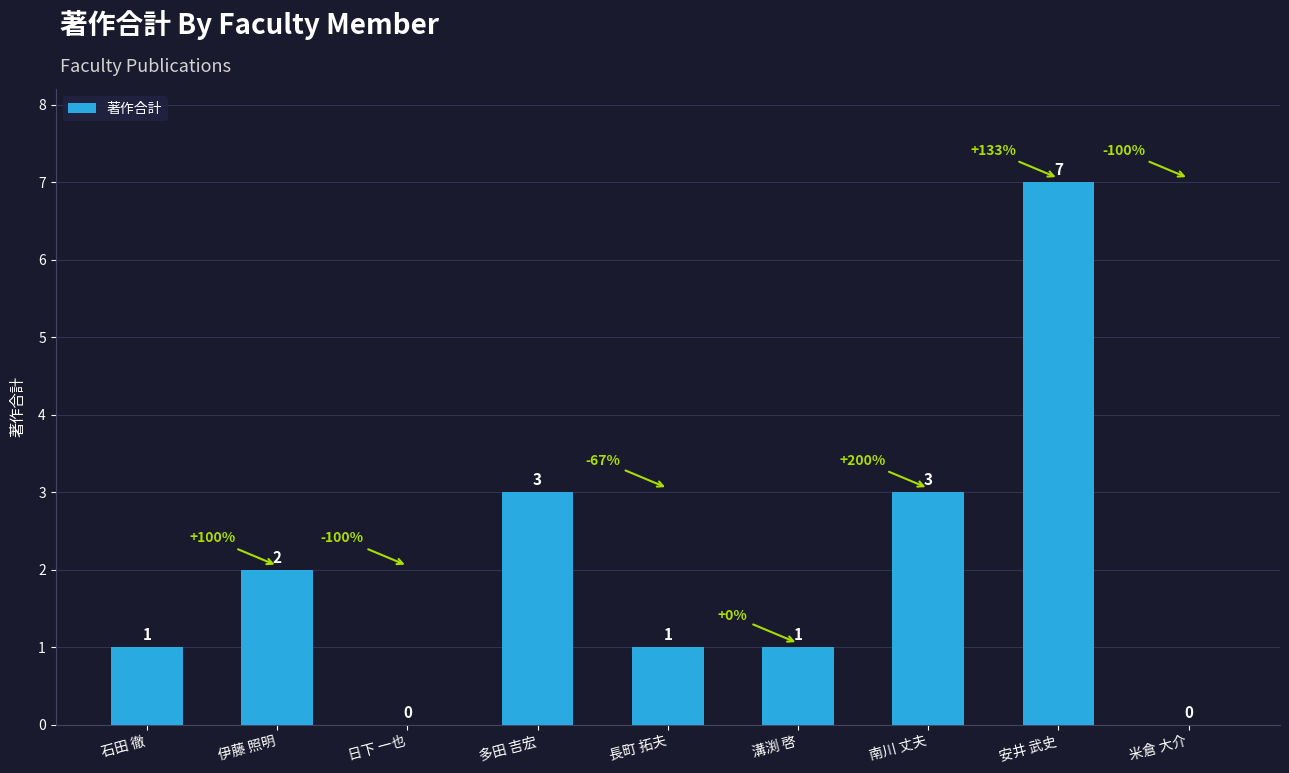

Reading left to right, what are all the values shown in this chart?

1	2	0	3	1	1	3	7	0